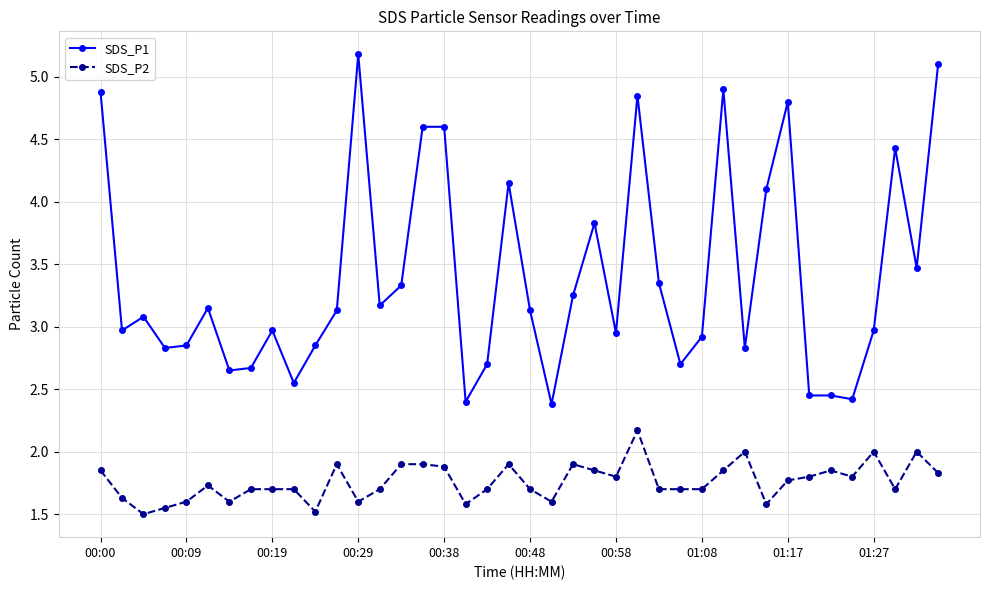

Which series has the largest total across all categories?

SDS_P1